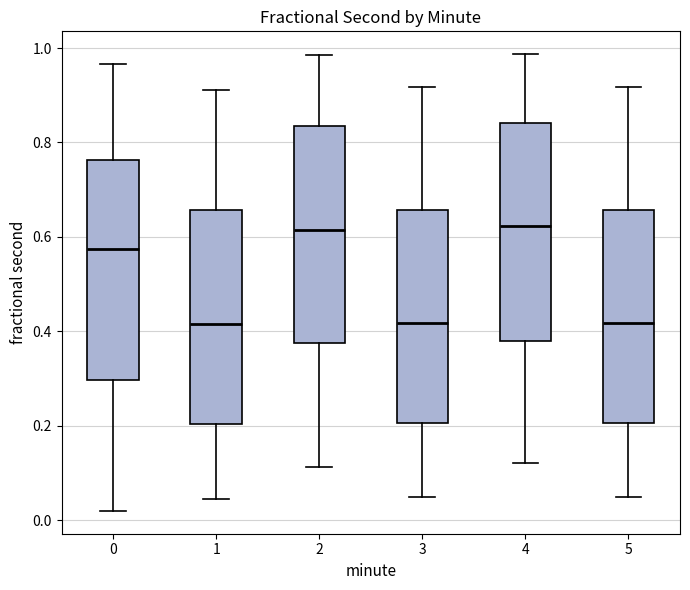

Reading left to right, read every box against the y-axis: the position of its median line, the range the box covers, and the ends of its whiskers. The values are not printed on the chart, so give them approximately, as read against the axis.

0: median 0.58, box 0.30 to 0.76, whiskers 0.02 to 0.96
1: median 0.42, box 0.20 to 0.66, whiskers 0.04 to 0.92
2: median 0.62, box 0.38 to 0.84, whiskers 0.12 to 0.98
3: median 0.42, box 0.20 to 0.66, whiskers 0.04 to 0.92
4: median 0.62, box 0.38 to 0.84, whiskers 0.12 to 0.98
5: median 0.42, box 0.20 to 0.66, whiskers 0.04 to 0.92